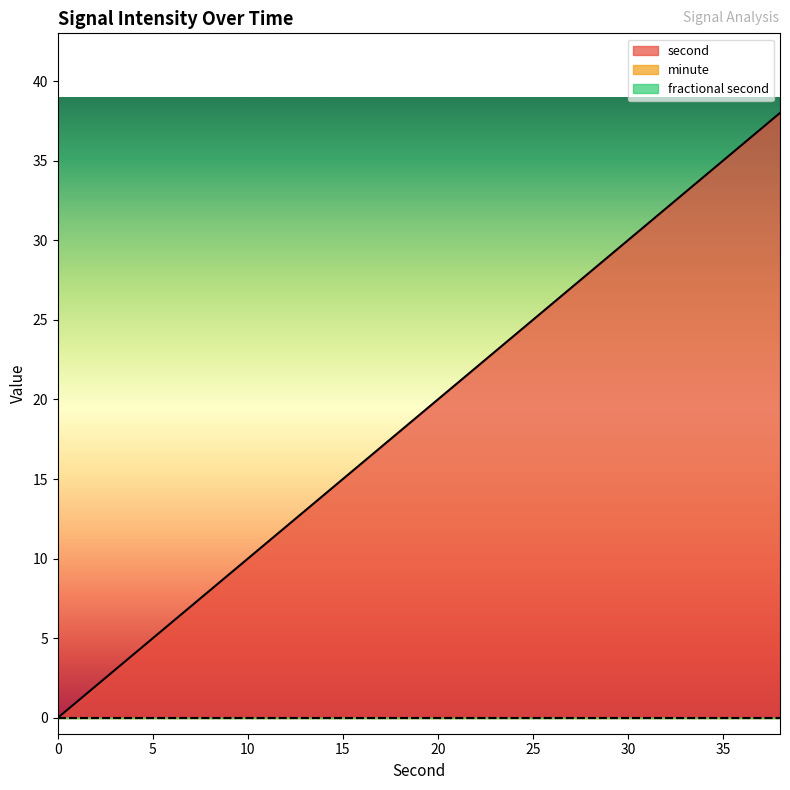

How many lines are shown in the chart?

3